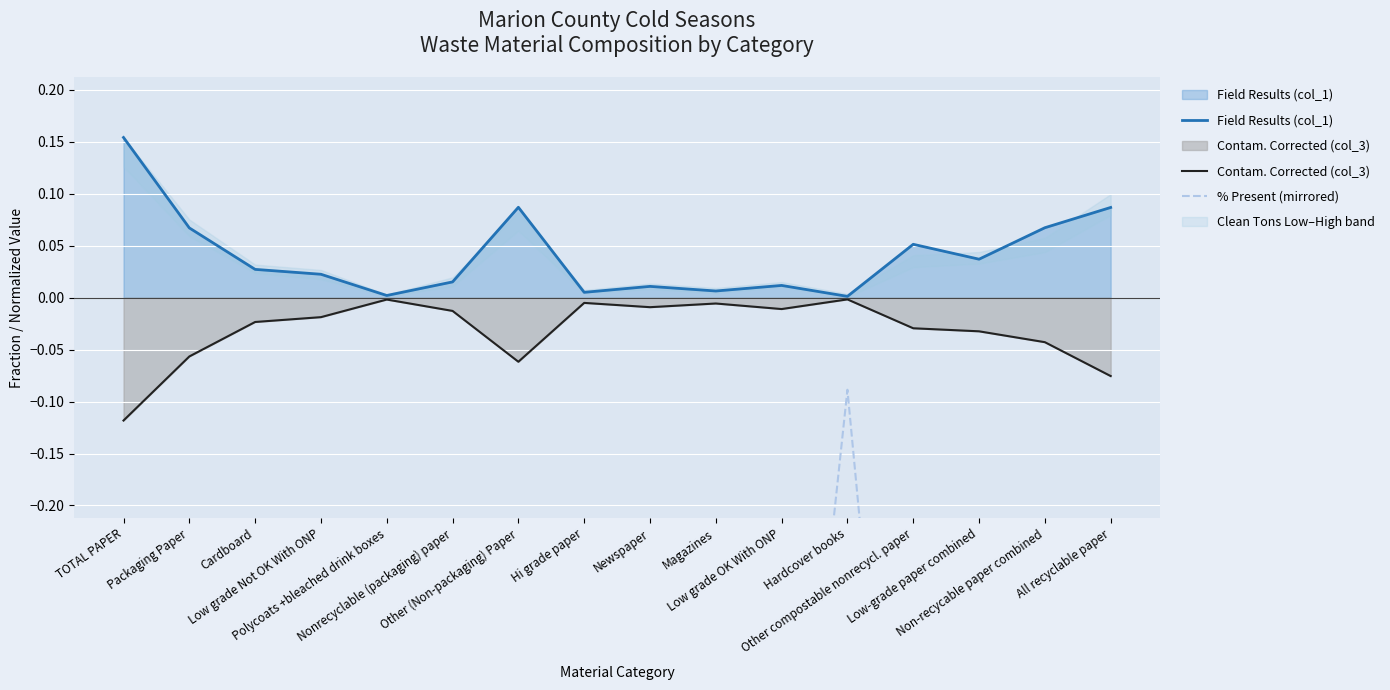

Between Low-grade paper combined and Hi grade paper, which is larger?

Low-grade paper combined